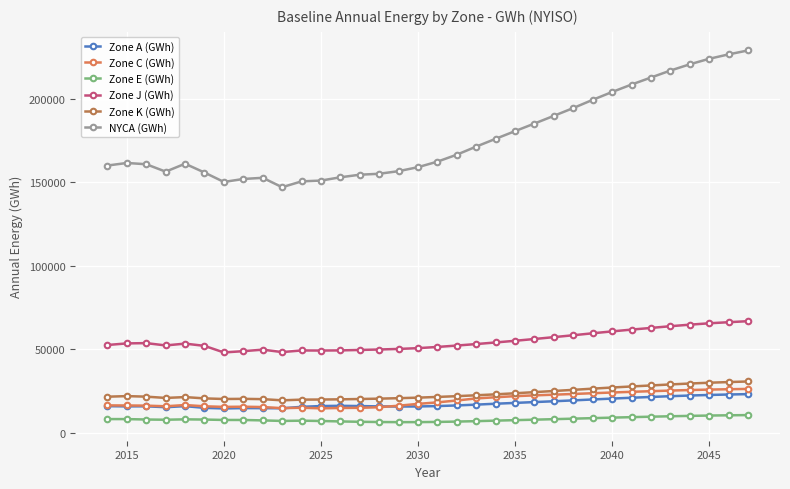

Which series has the widest spread of values?

NYCA (GWh)